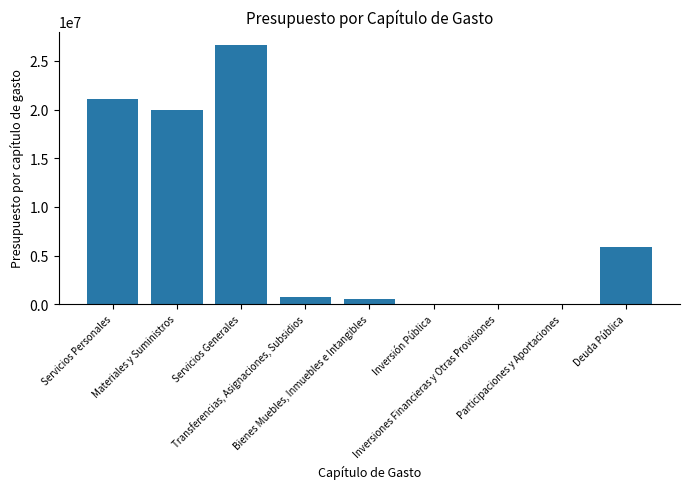

What is the sum of all values?

74818031